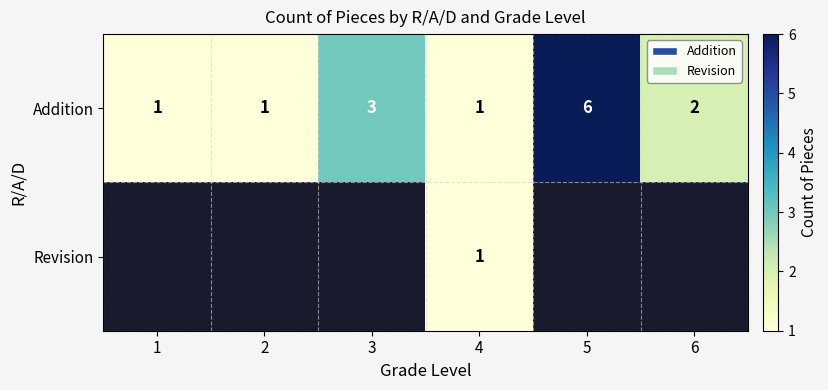

What is the difference between the maximum and minimum values in the Addition series?

5